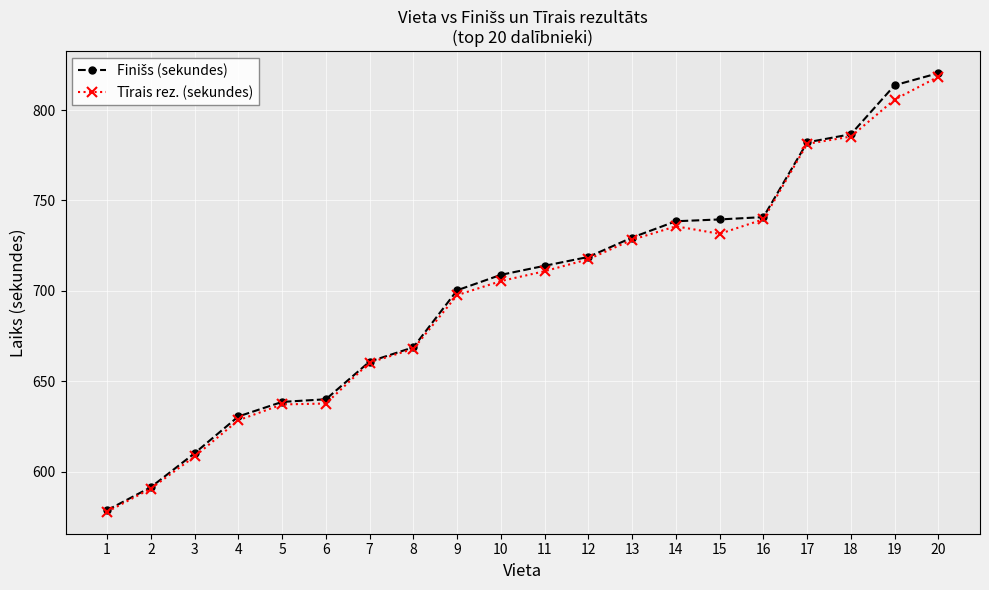

How many data points in Tīrais rez. (sekundes) are less than 710?

10